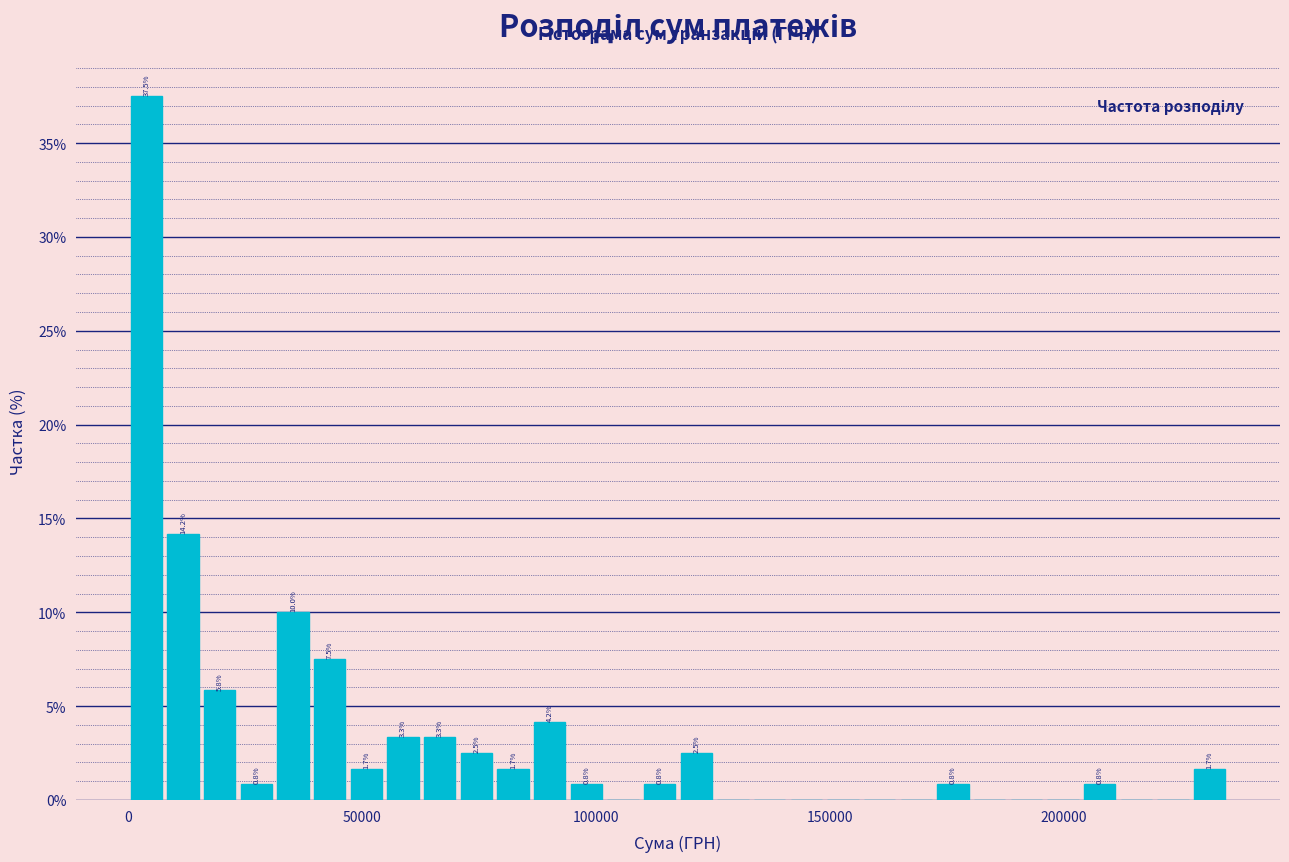

Read against the x-axis, roughly where is the centre of the tallest bar?

5000